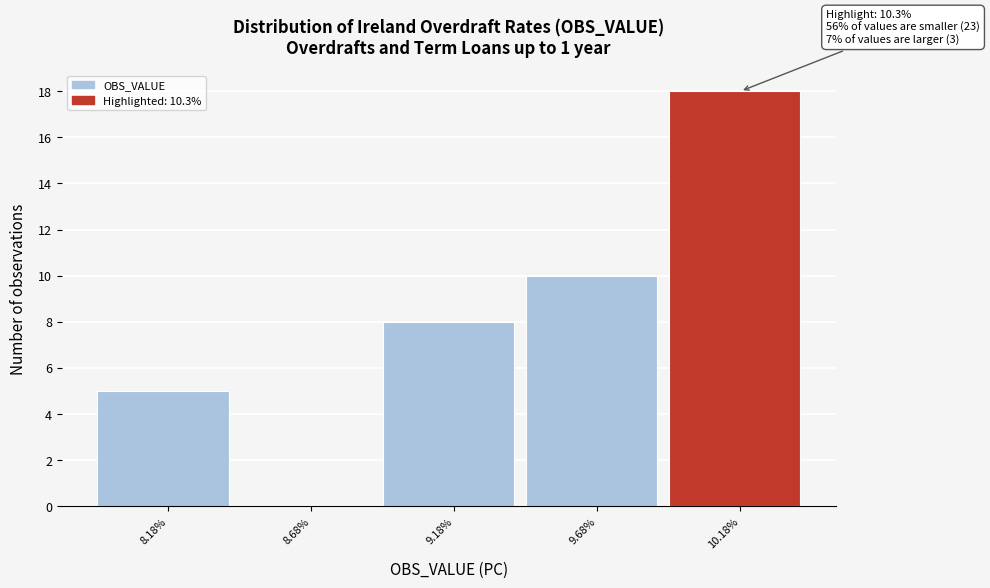

Reading left to right, extract all data points from this chart.

8.18%=5	8.68%=0	9.18%=8	9.68%=10	10.18%=18